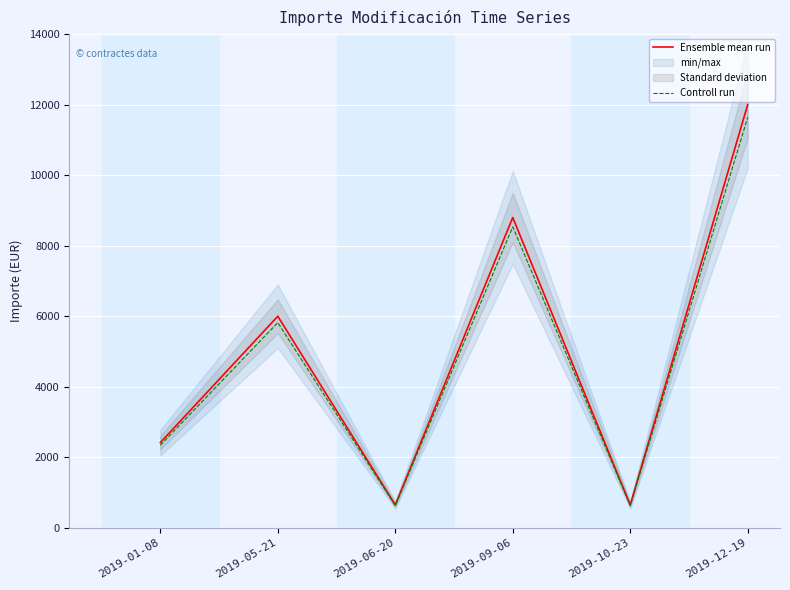

Where is Ensemble mean run nearest to the value 6325?

2019-05-21